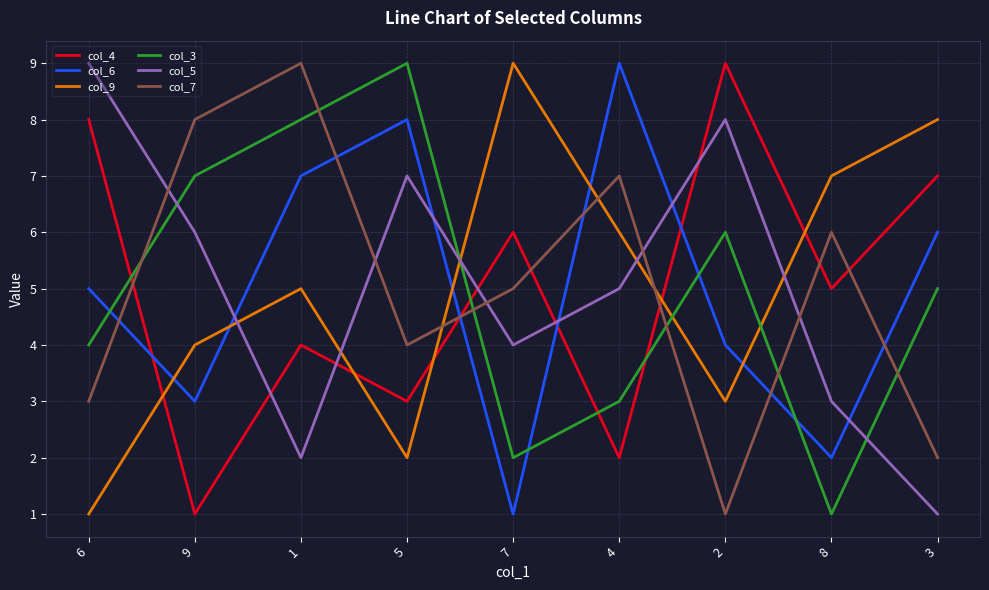

Rank the series at 3 from highest to lowest value.

col_9, col_4, col_6, col_3, col_7, col_5